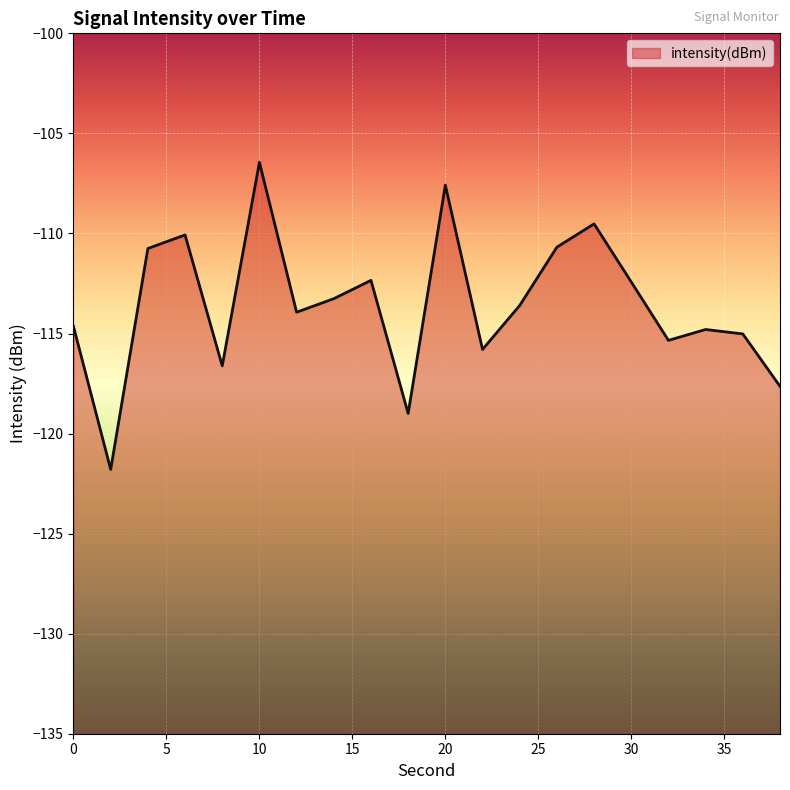

What value does the data have at 28?

-109.5